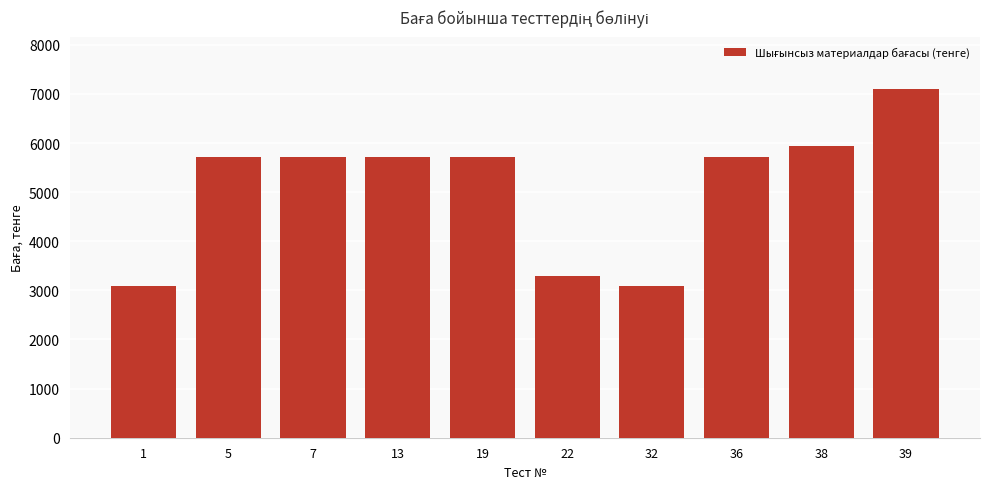

Approximately how many times larger is the value at 19 compared to 7?

1.0